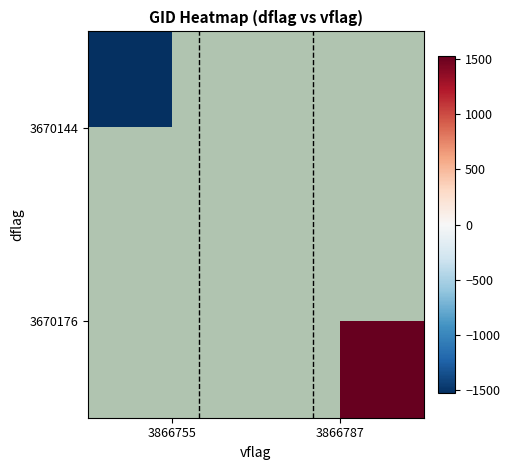

Between 3866755 and 3866787, which is larger?

3866787